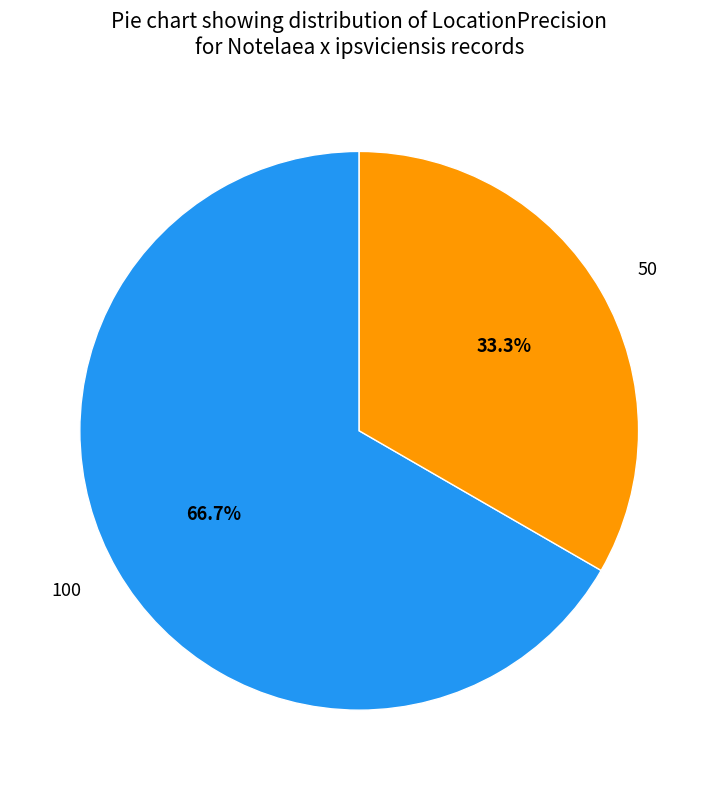

The 50 slice represents 20% of the pie. True or false?

False